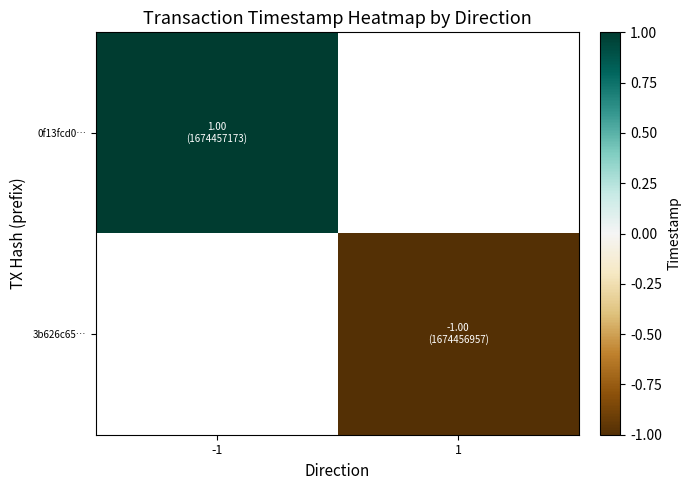

Where is 0f13fcd0… nearest to the value 1?

-1